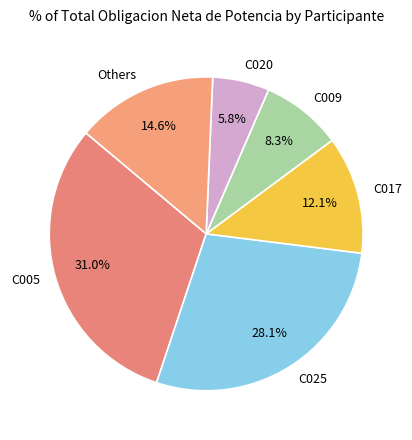

Does C025 account for over 50% of the chart?

No